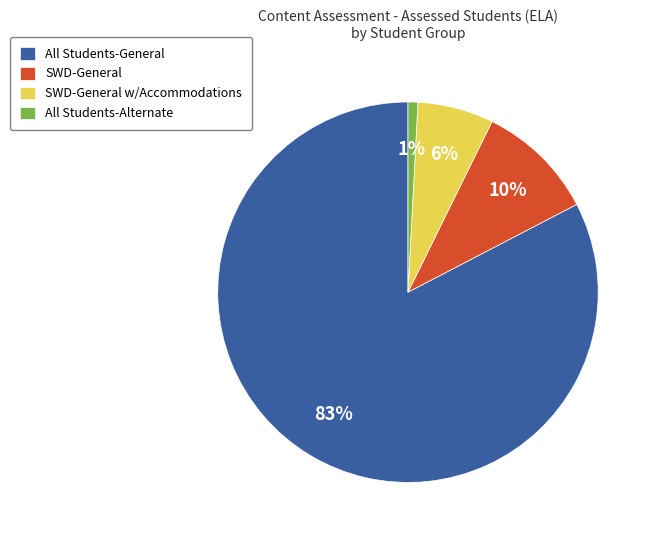

True or false: All Students-General accounts for 83% of the total.

True